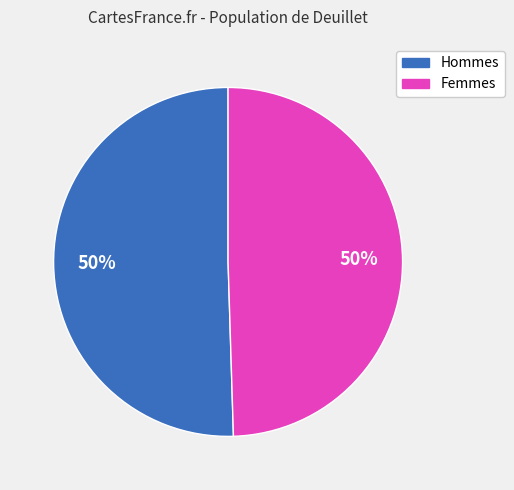

To the nearest percent, what is the average slice percentage?

50%